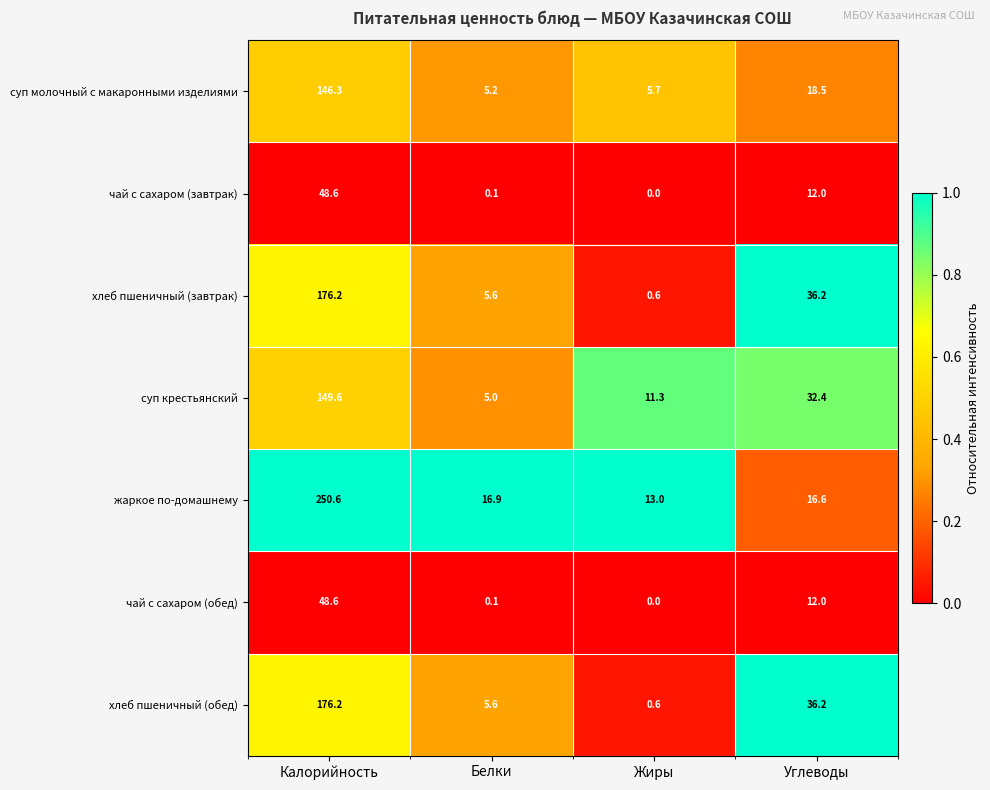

What is the greatest value displayed?

250.6